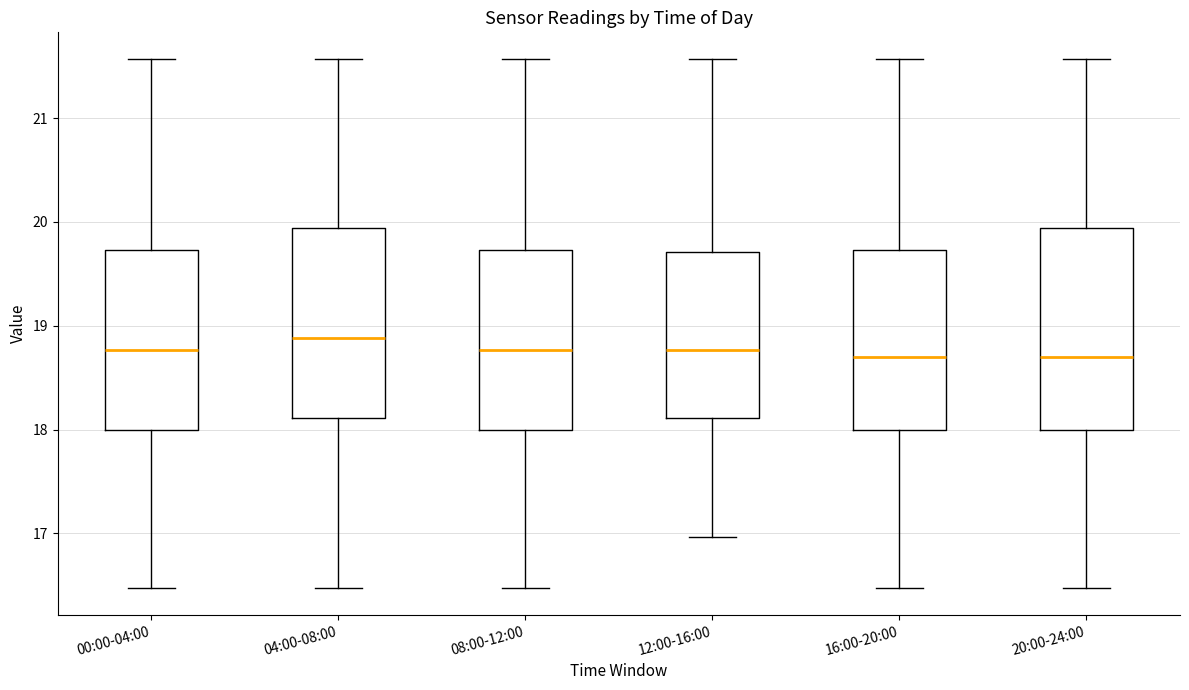

Where is the upper edge of the box for 12:00-16:00 on the y-axis? The values are not printed on the chart, so give them approximately, as read against the axis.

19.7